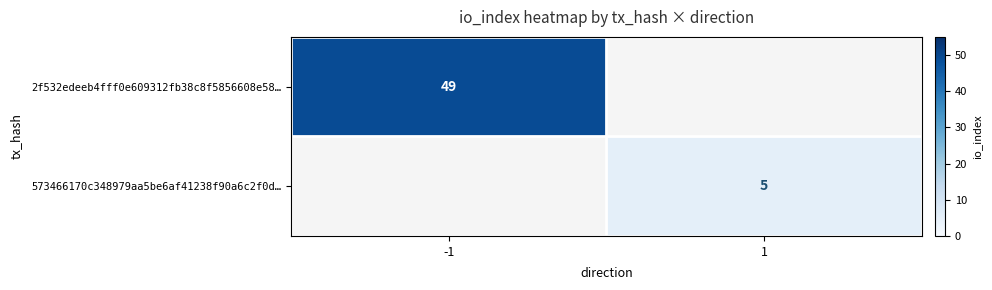

True or false: 2f532edeeb4fff0e609312fb38c8f5856608e58… has a value of 79 at -1.

False